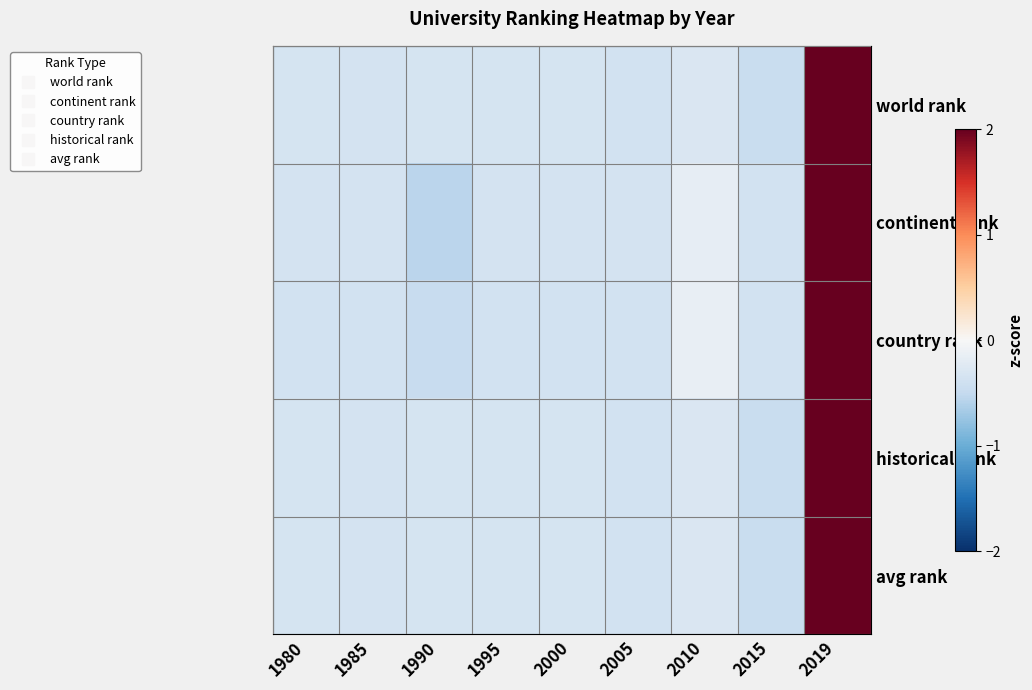

Rank the series by their maximum value, from highest to lowest.

world rank, historical rank, avg rank, country rank, continent rank